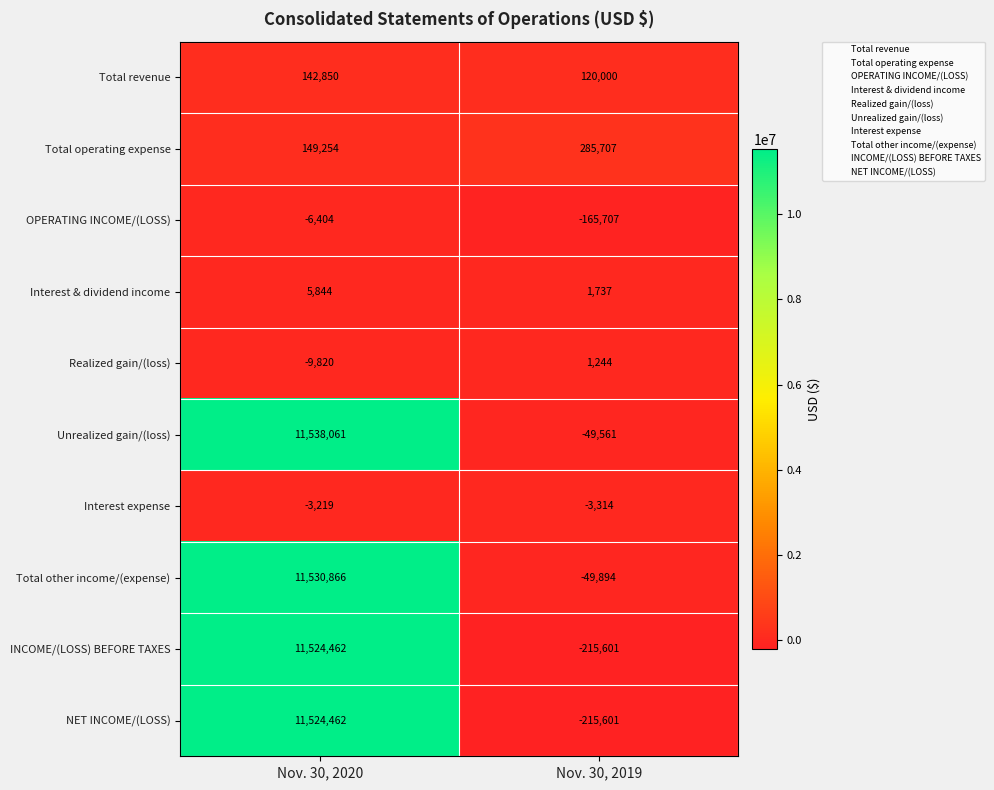

List the labels in order of Unrealized gain/(loss) value, smallest first.

Nov. 30, 2019, Nov. 30, 2020